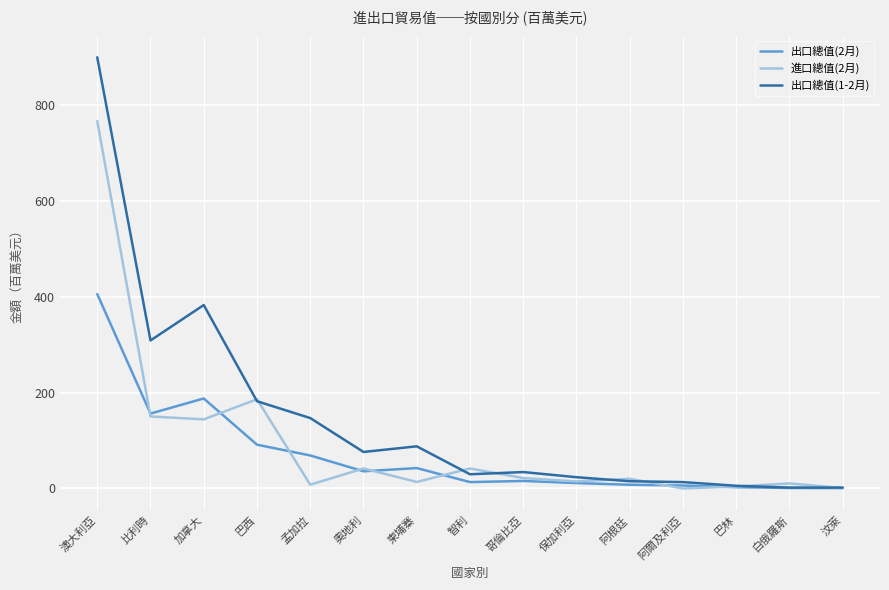

What are all the series names shown in the legend?

出口總值(2月), 進口總值(2月), 出口總值(1-2月)